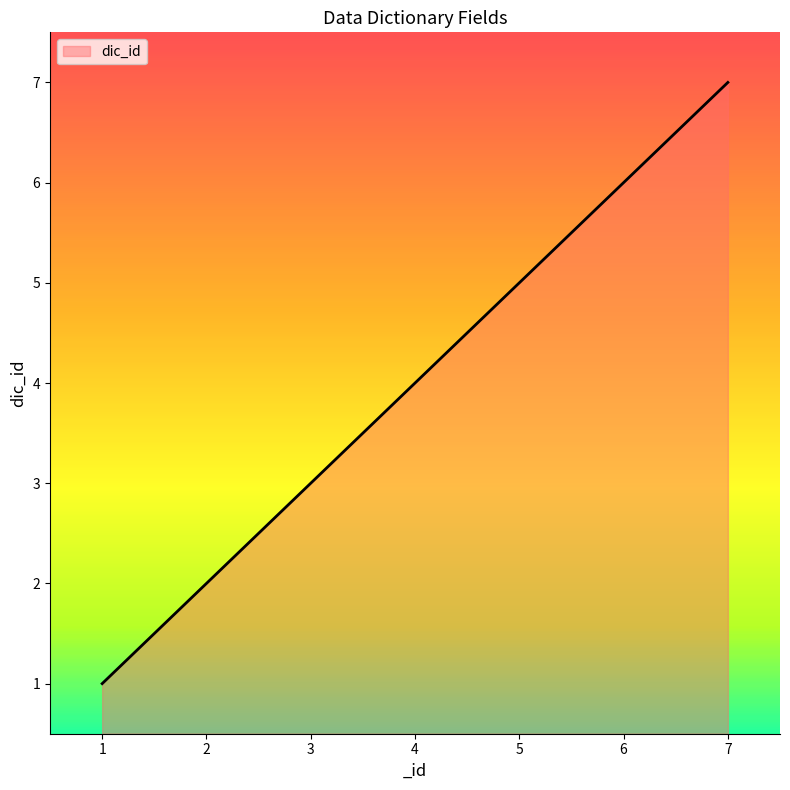

How many lines are shown in the chart?

1